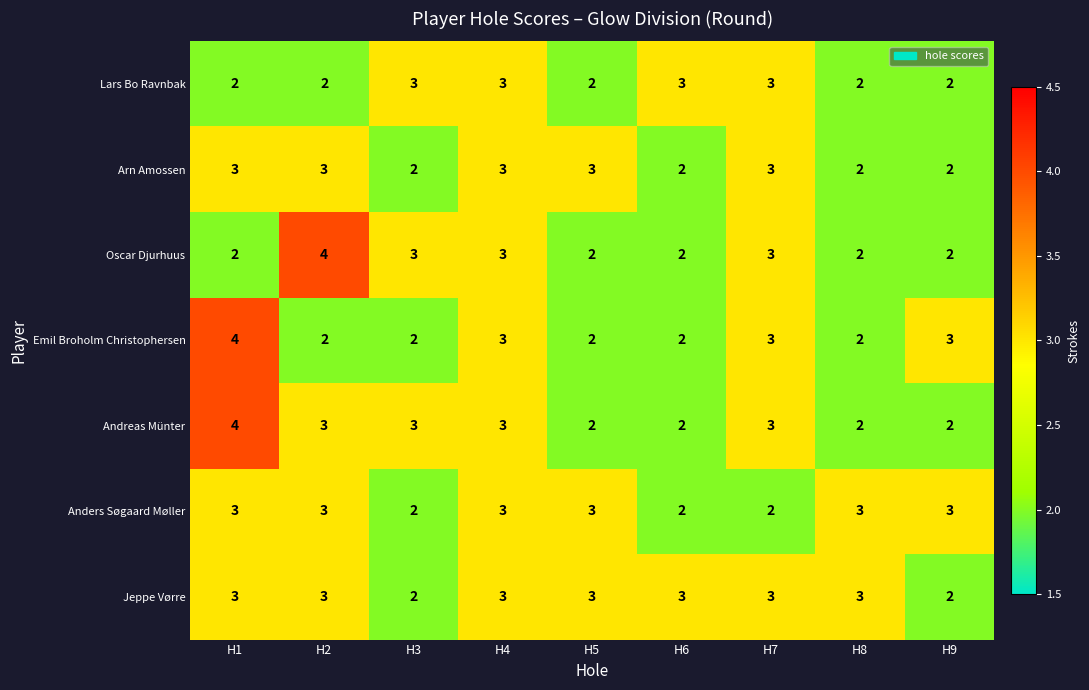

How many Oscar Djurhuus values are between 2 and 3?

8